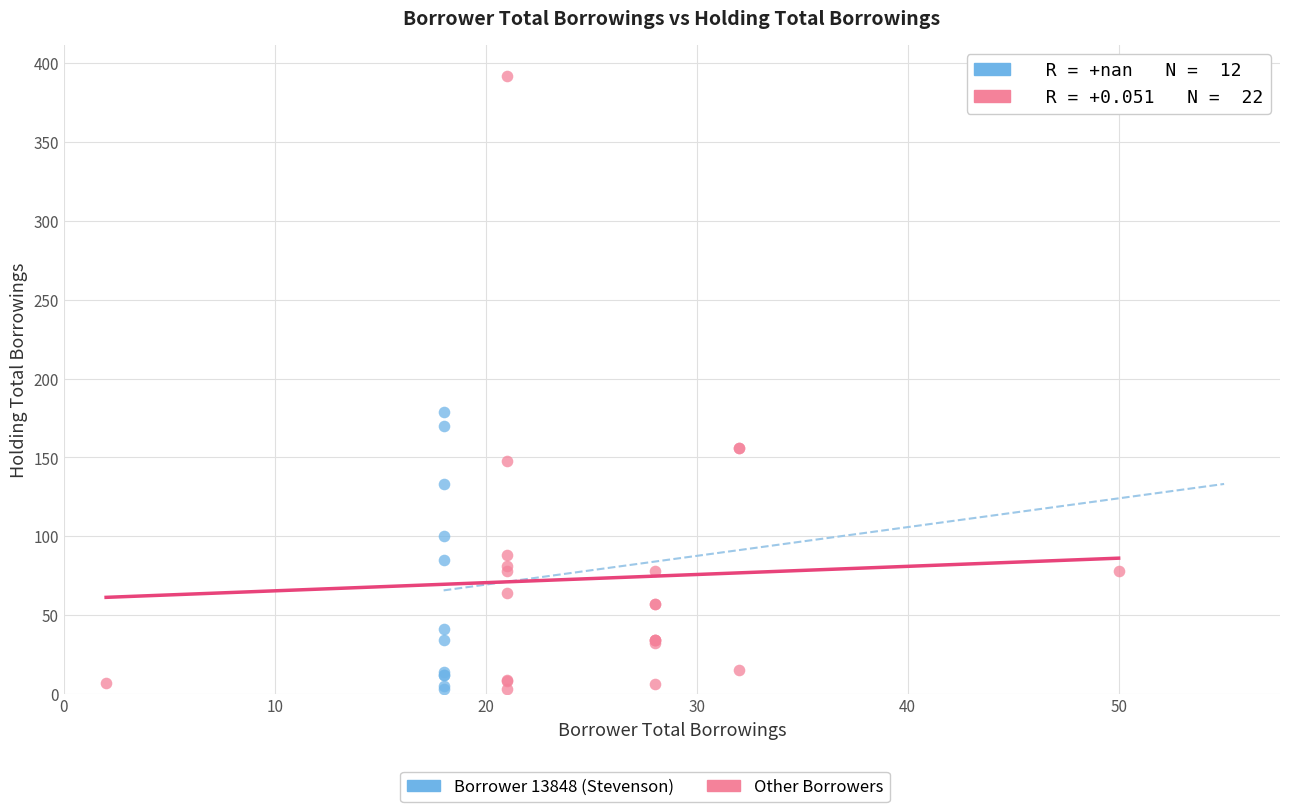

Which series contains the highest Y value?

Other Borrowers